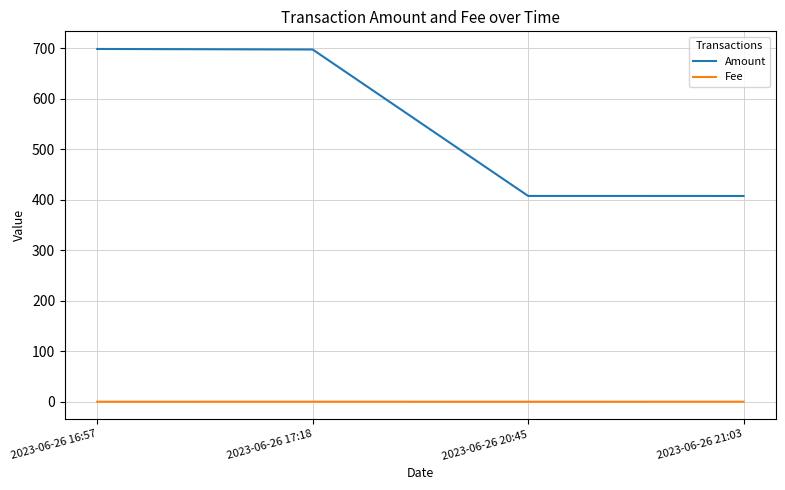

Which series changed the most between 2023-06-26 16:57 and 2023-06-26 20:45?

Amount